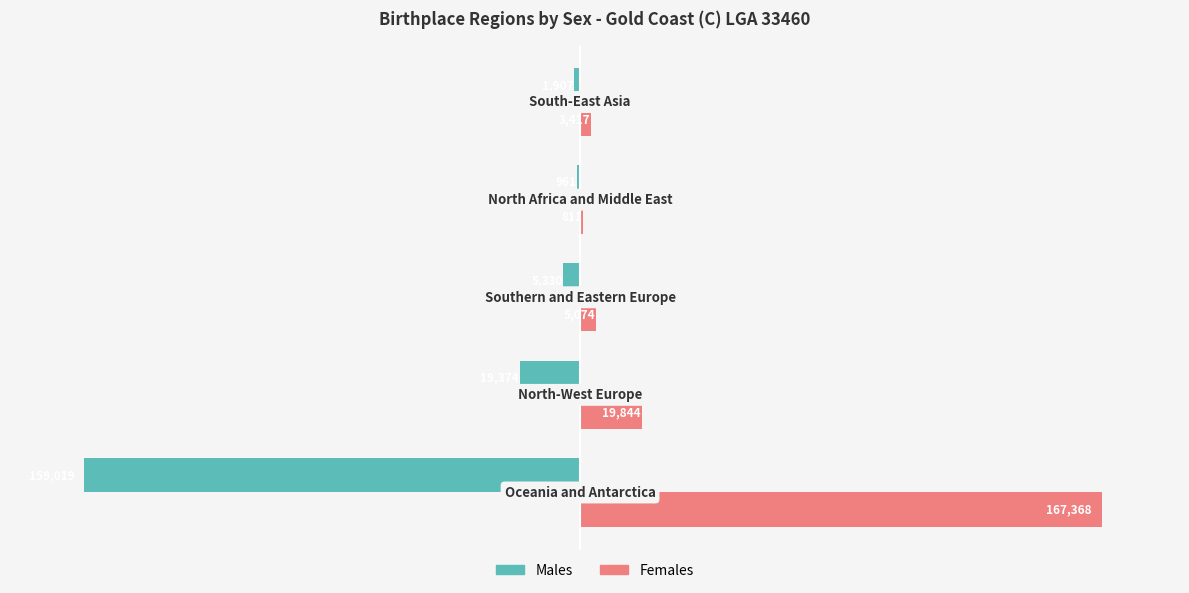

Which series has the largest total across all categories?

Females